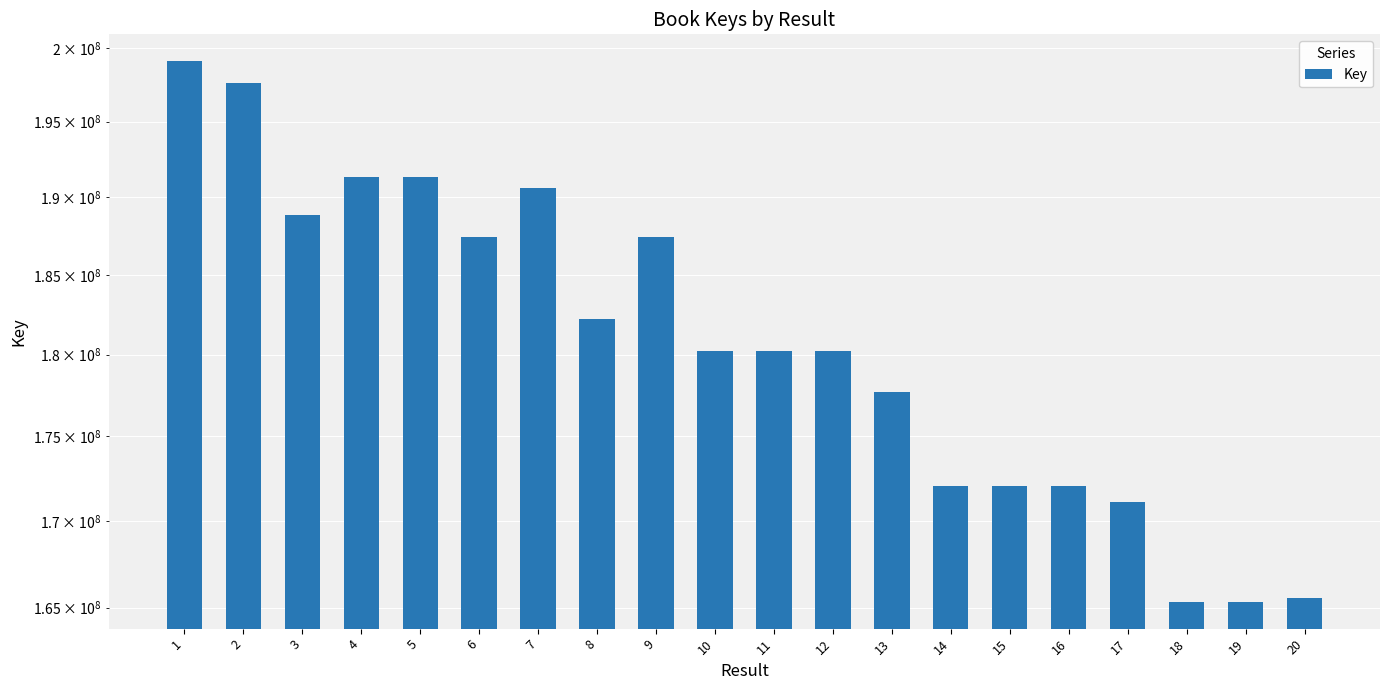

Rank the categories by value from highest to lowest.

1, 2, 4, 5, 7, 3, 6, 9, 8, 11, 12, 10, 13, 16, 15, 14, 17, 20, 19, 18